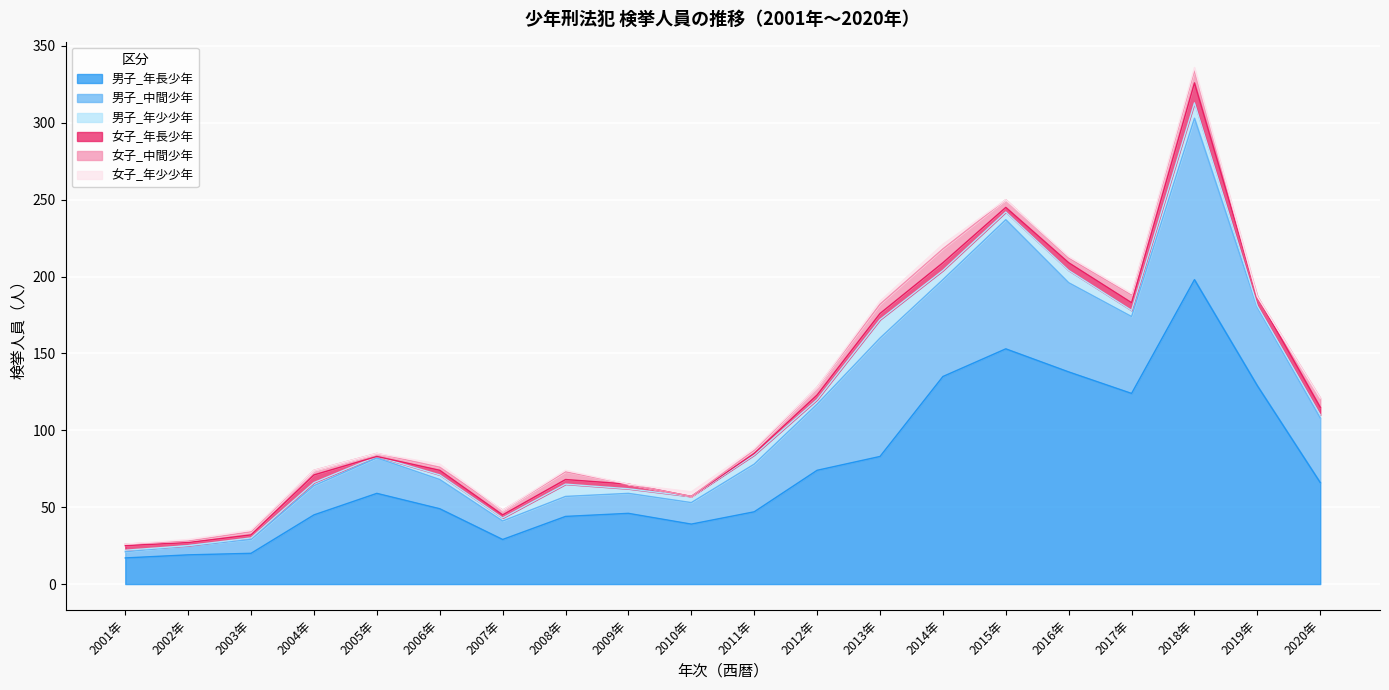

Count the 女子_年少少年 values in the range 0 to 2.

18